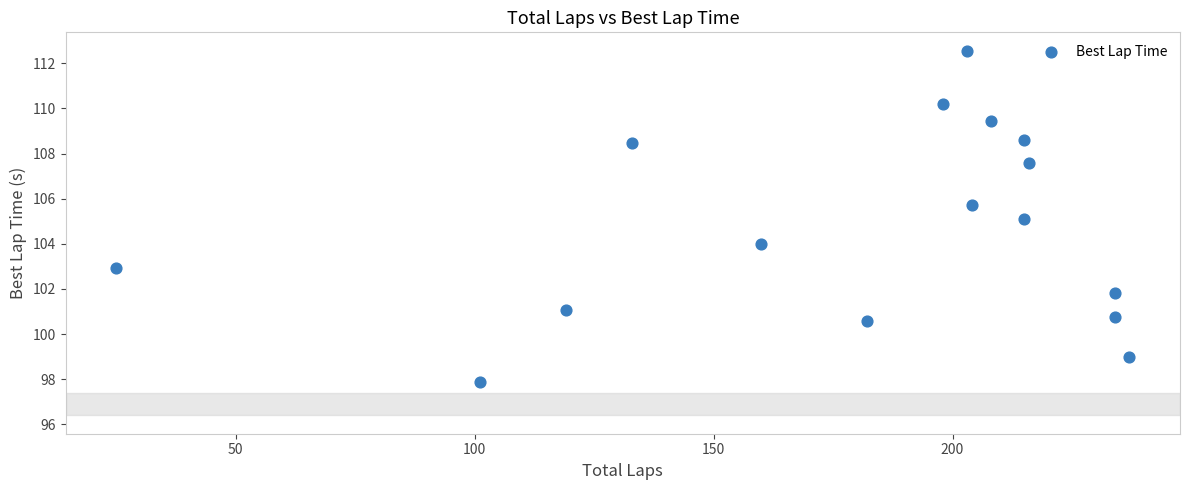

What is the range of Y values (max minus min)?

14.7